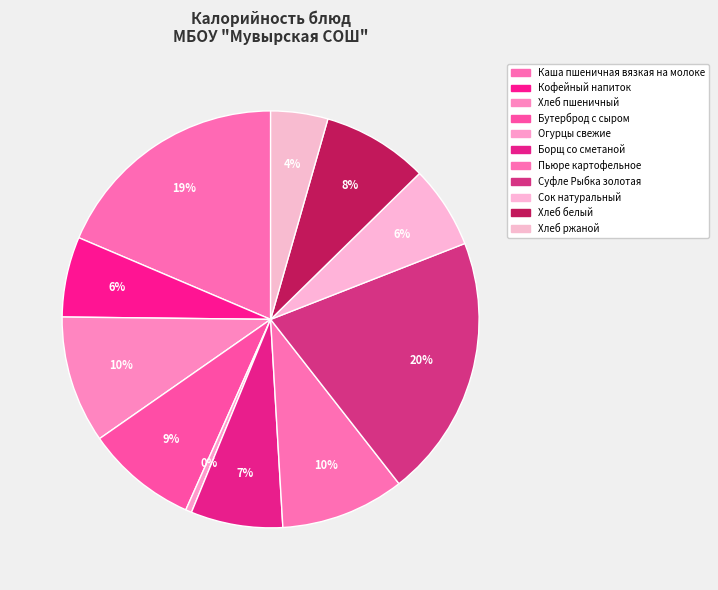

What is the change in value from Бутерброд с сыром to Хлеб ржаной?

-60.4